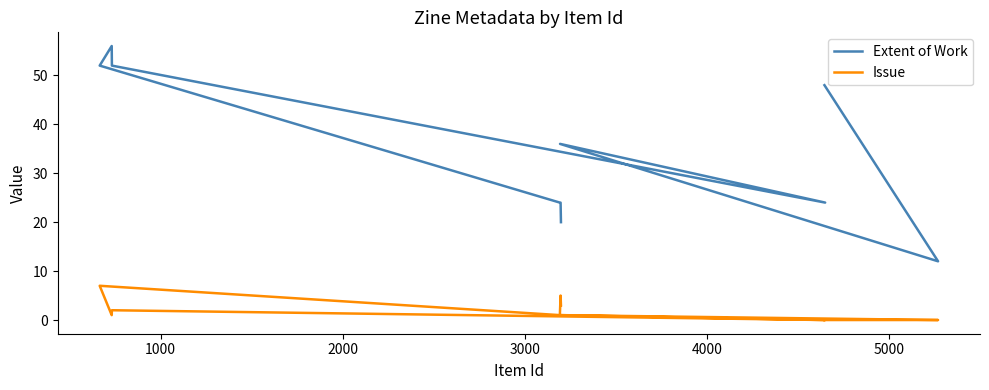

Is this an area chart (filled region under the line)?

No